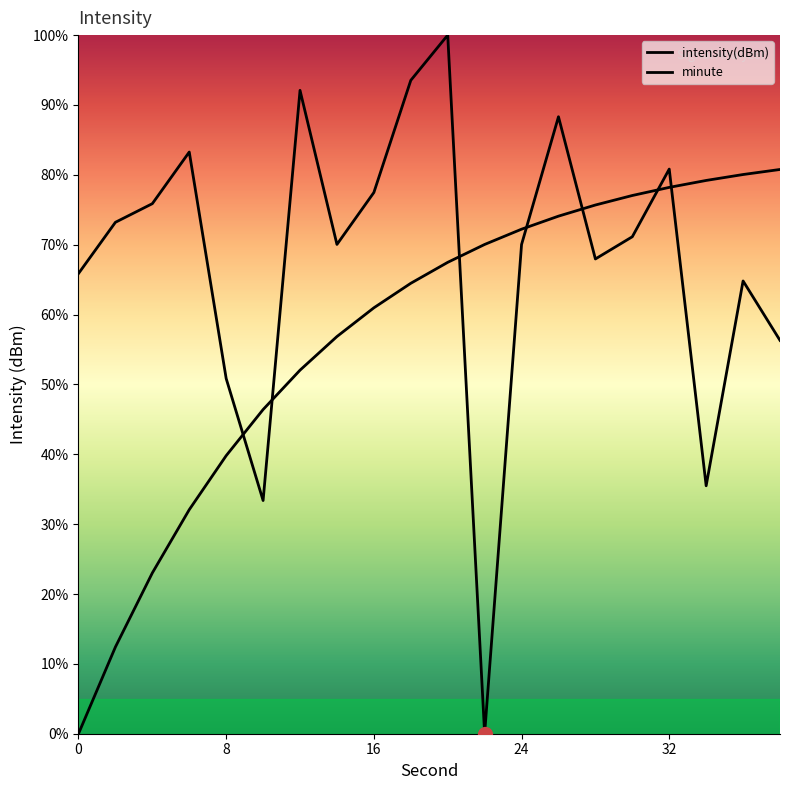

What is the approximate value of intensity(dBm) at 0?

65.9